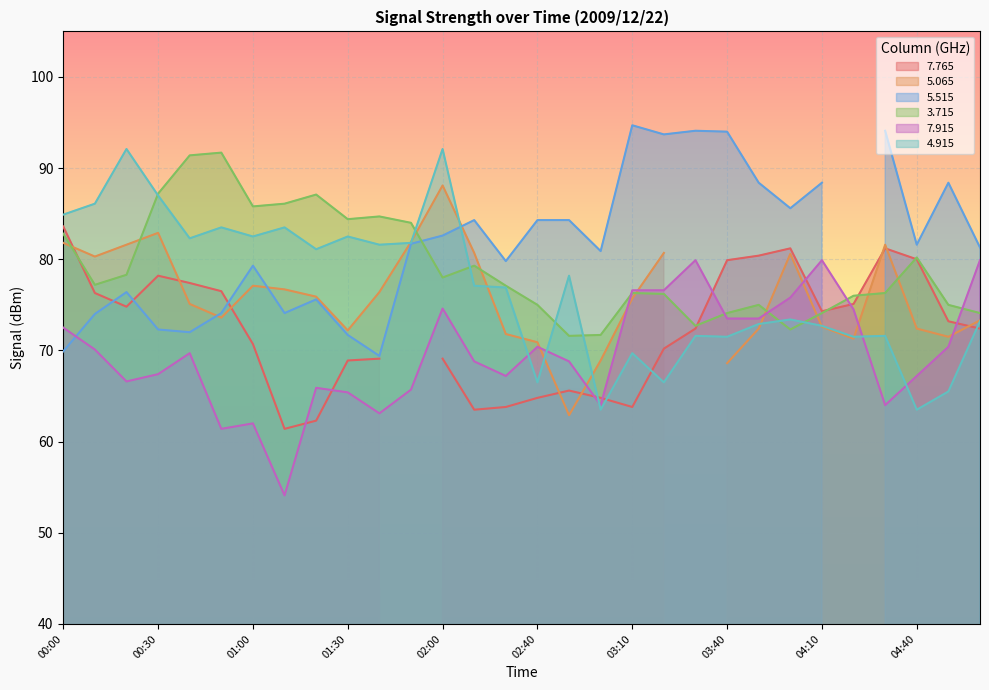

What position from the right is 01:40?

20